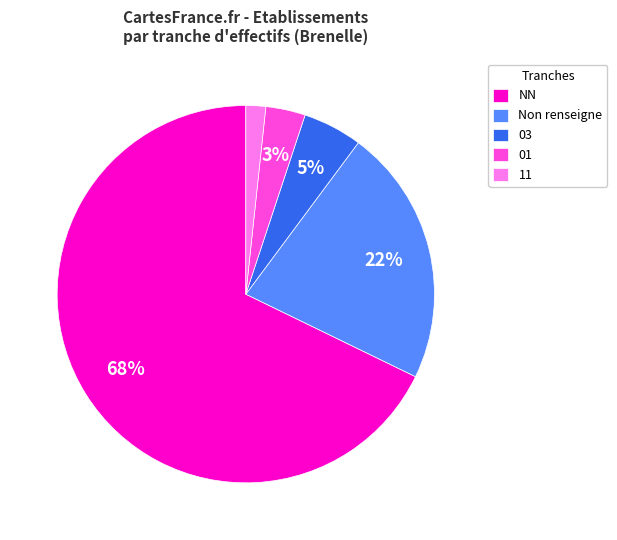

Which slice is the smallest?

11